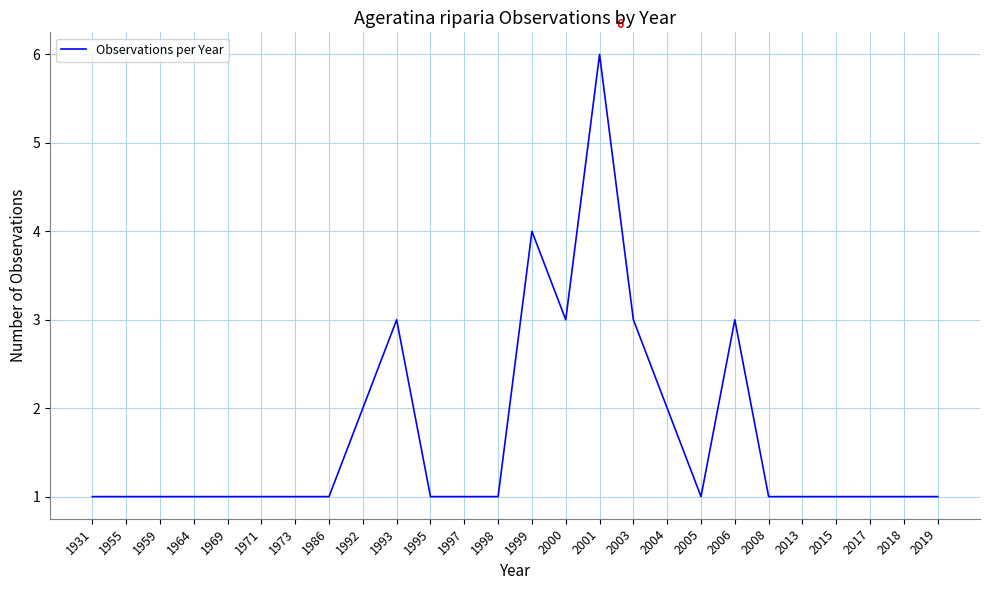

Is this an area chart (filled region under the line)?

No